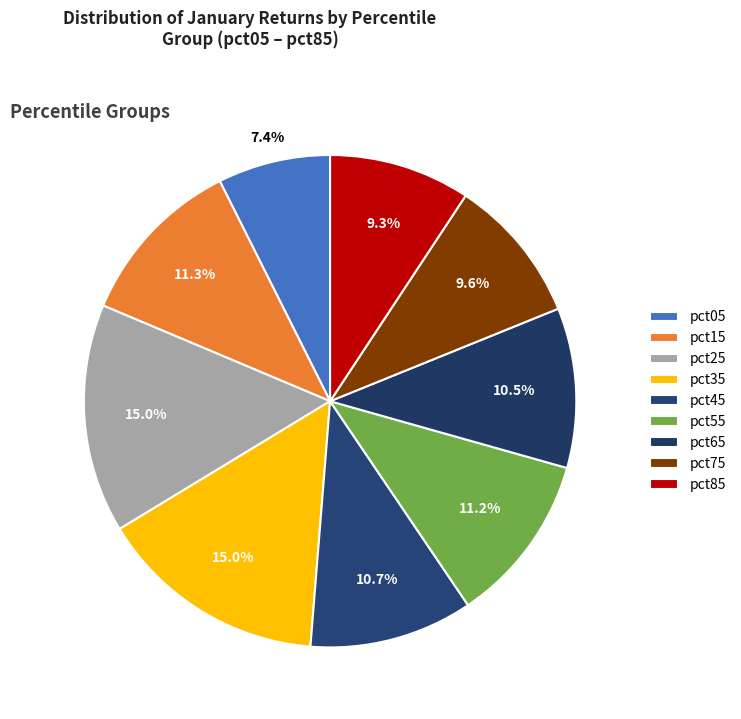

What percentage is NOT represented by pct75?

90.4%